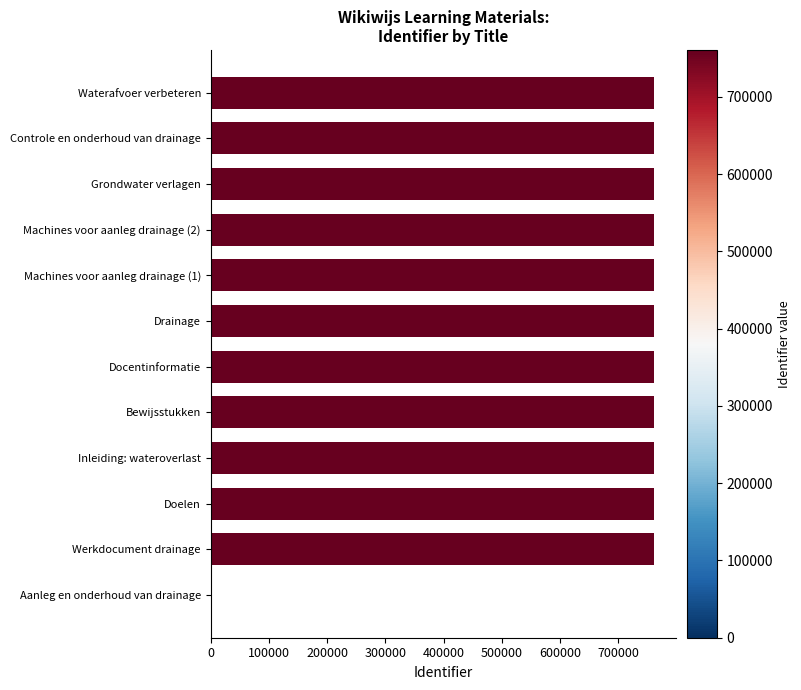

What is the ratio of the value at Bewijsstukken to the value at Machines voor aanleg drainage (2)?

1.0